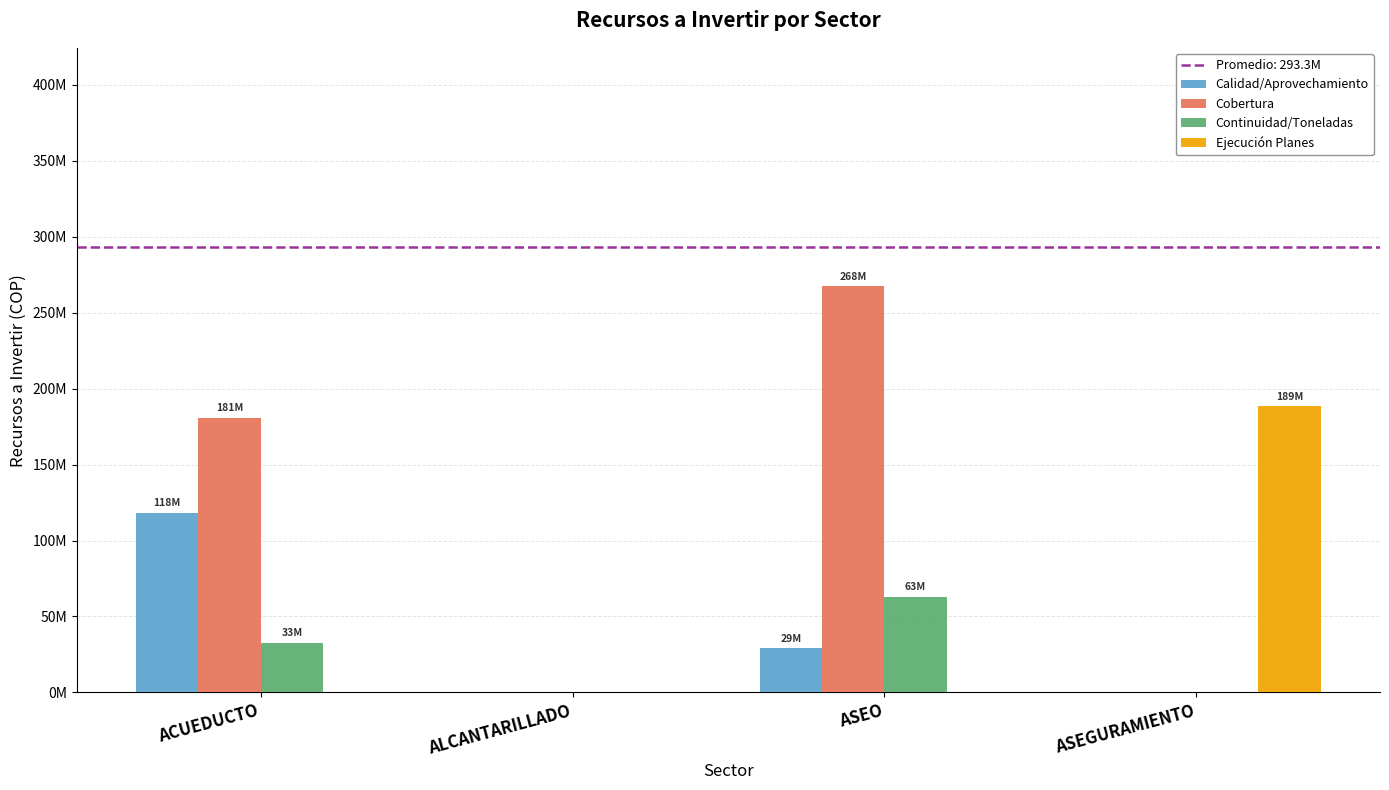

Are the bars grouped side by side (vs. stacked)?

Yes